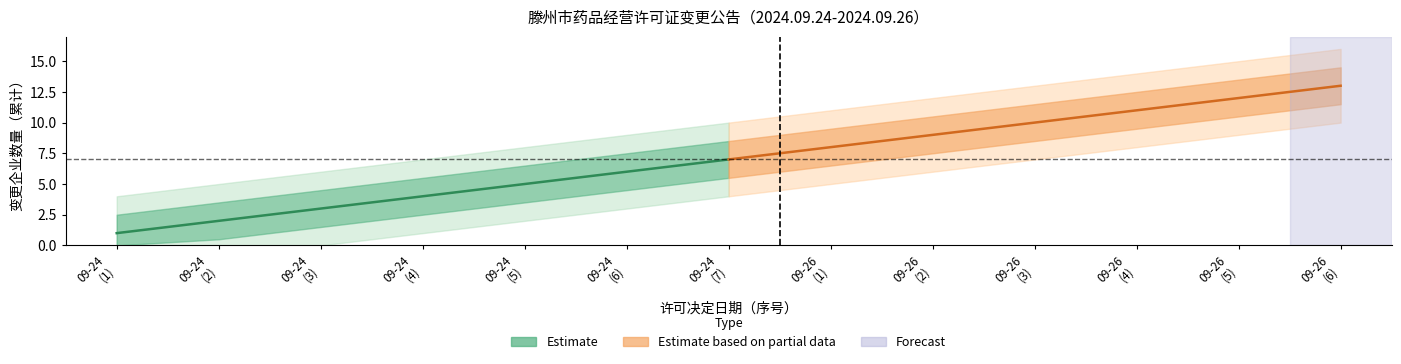

Reading left to right, transcribe all the data shown in this chart.

date_counts_24: 2024-09-24=1	2024-09-24=2	2024-09-24=3	2024-09-24=4	2024-09-24=5	2024-09-24=6	2024-09-24=7	2024-09-26=7	2024-09-26=7	2024-09-26=7	2024-09-26=7	2024-09-26=7	2024-09-26=7
date_counts_26: 2024-09-24=0	2024-09-24=0	2024-09-24=0	2024-09-24=0	2024-09-24=0	2024-09-24=0	2024-09-24=0	2024-09-26=1	2024-09-26=2	2024-09-26=3	2024-09-26=4	2024-09-26=5	2024-09-26=6
cumulative: 2024-09-24=1	2024-09-24=2	2024-09-24=3	2024-09-24=4	2024-09-24=5	2024-09-24=6	2024-09-24=7	2024-09-26=8	2024-09-26=9	2024-09-26=10	2024-09-26=11	2024-09-26=12	2024-09-26=13